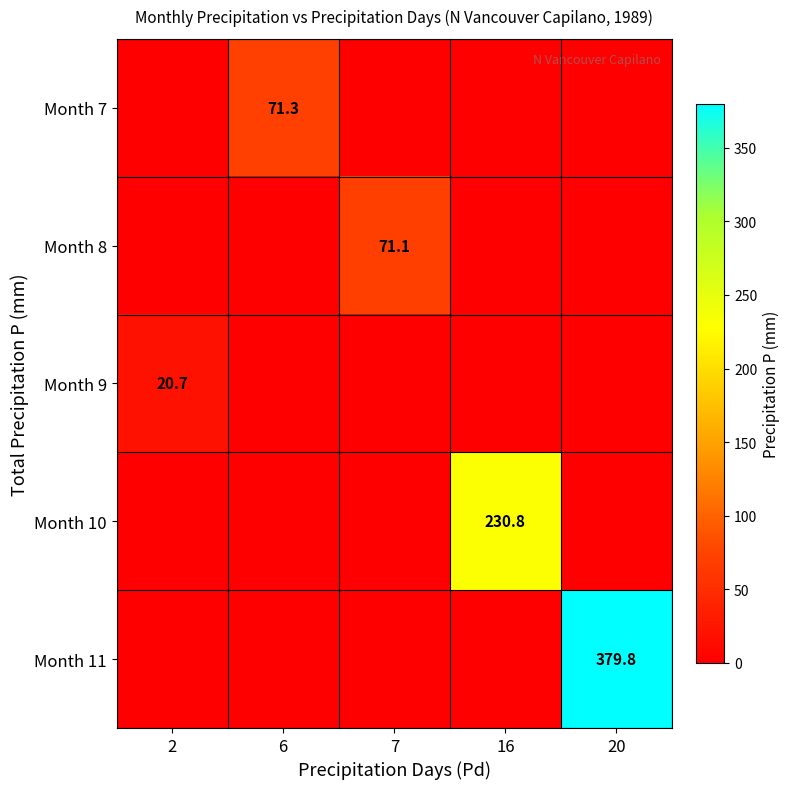

At how many categories does at least one series exceed 349?

1